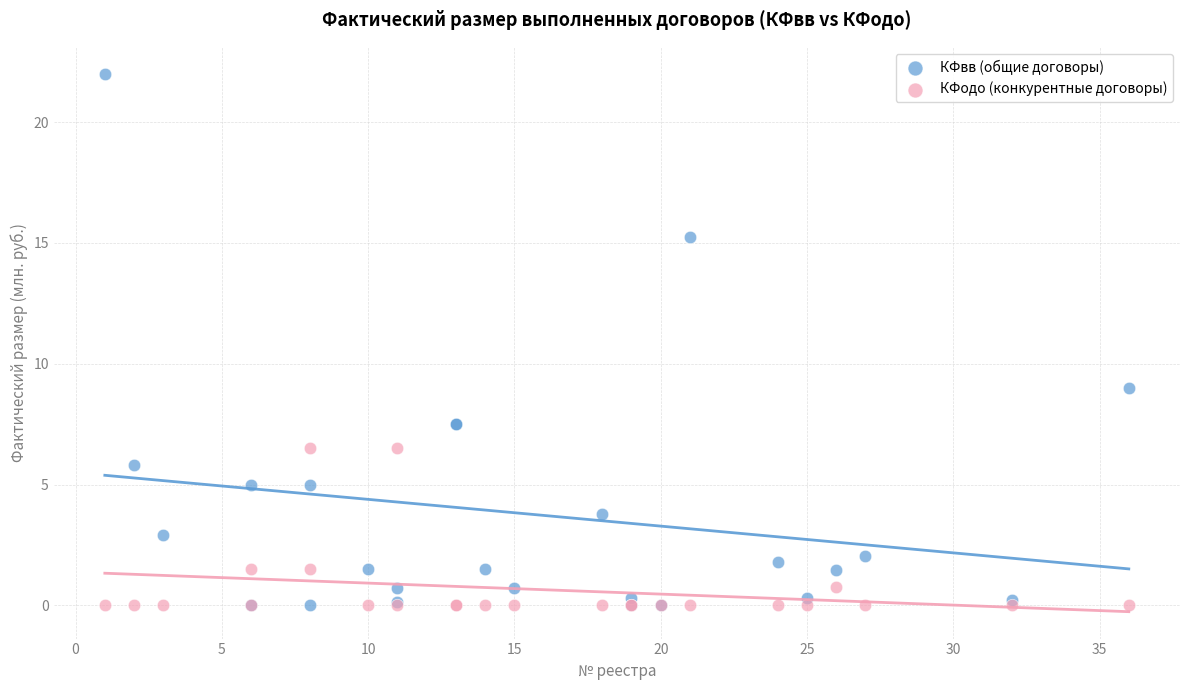

Which series contains the highest Y value?

КФвв (общие договоры)